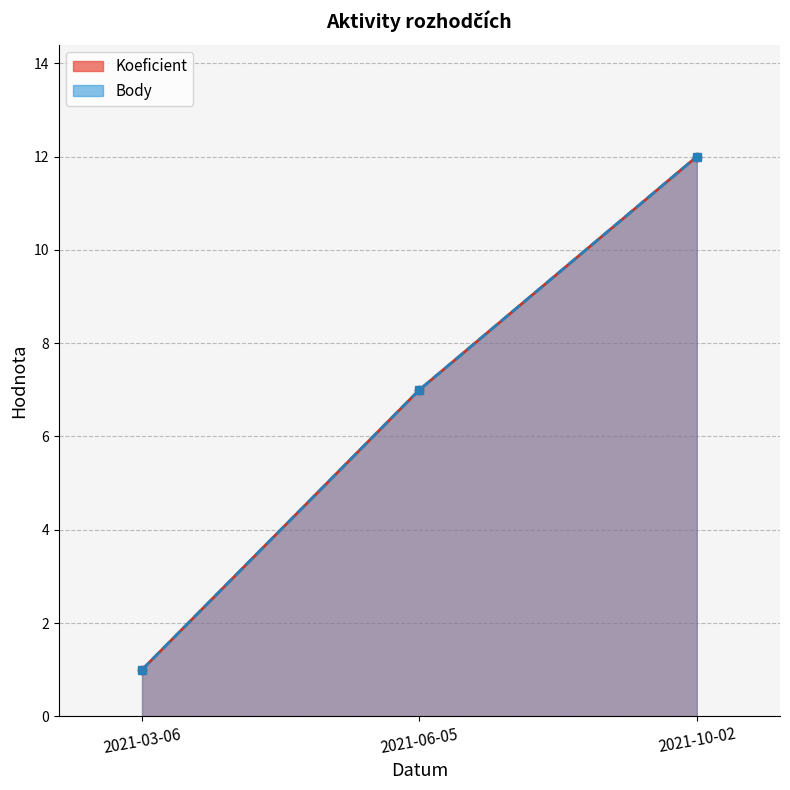

What is the difference between the maximum and minimum values in the Koeficient series?

11